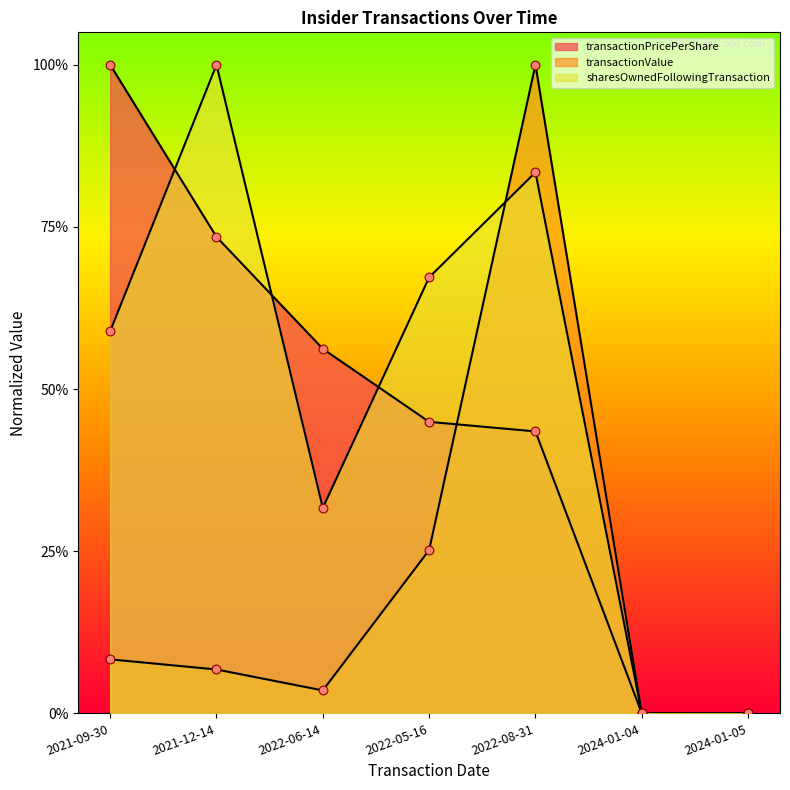

Is the value of transactionPricePerShare at 2021-12-14 greater than the value of transactionValue at 2021-09-30?

Yes